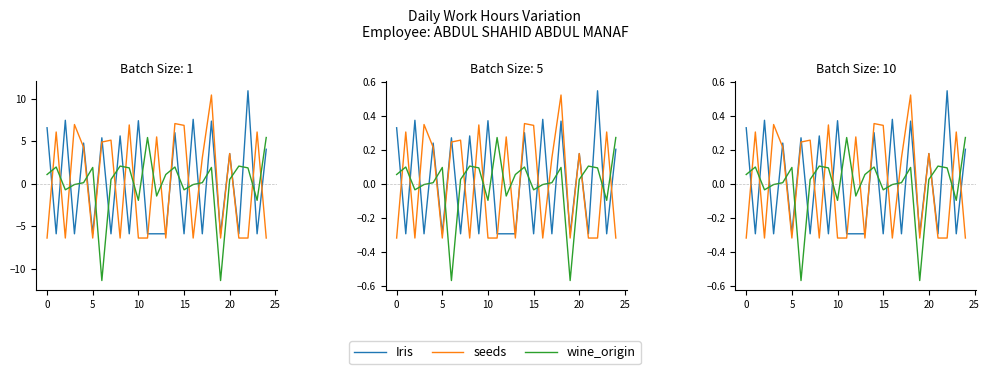

List the series in order of their overall mean, lowest first.

seeds, Iris, wine_origin